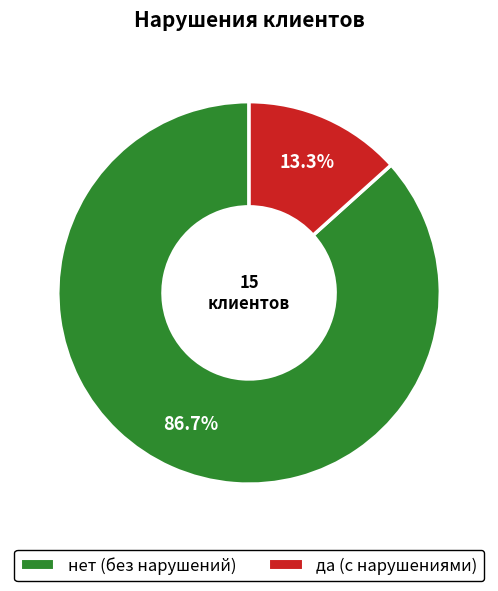

Rank the categories by value from lowest to highest.

да, нет